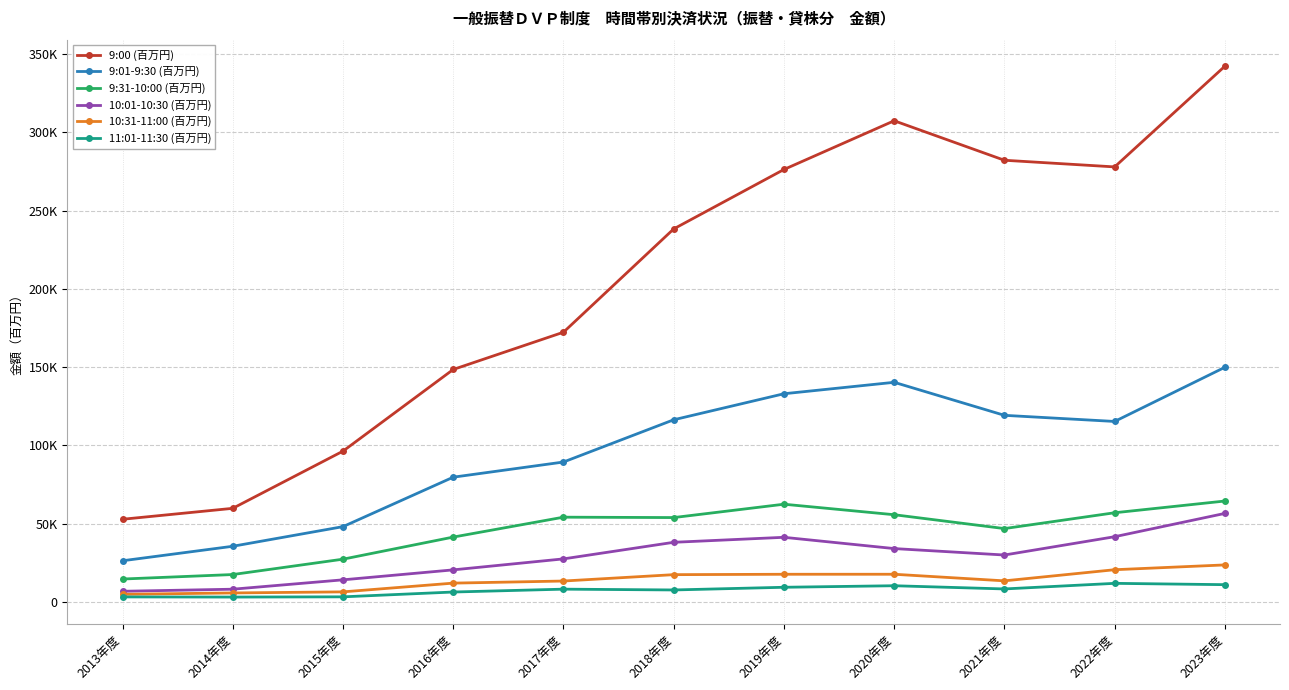

True or false: 10:01-10:30 (百万円) and 9:31-10:00 (百万円) cross at least once.

False